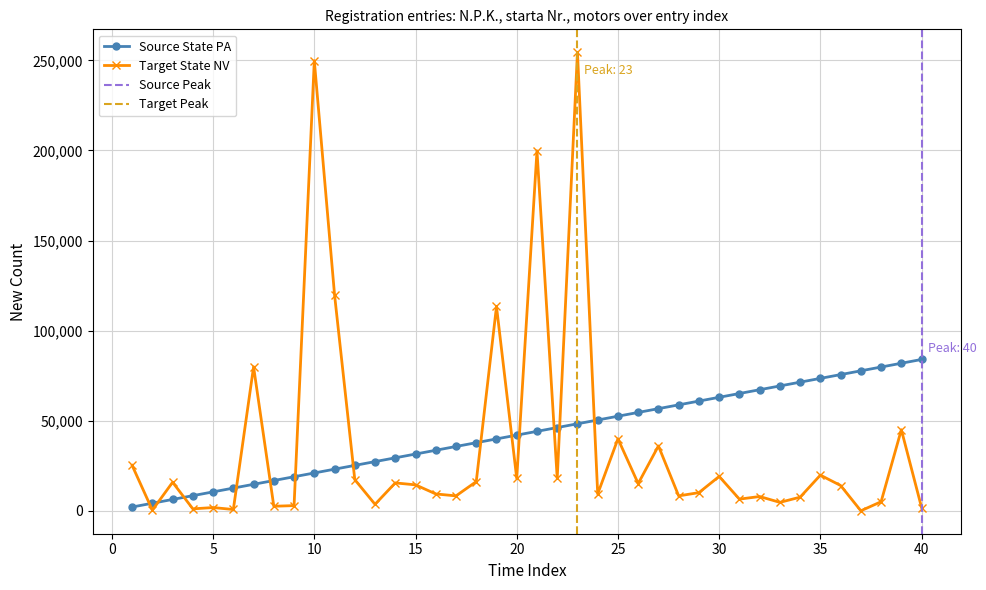

True or false: N.P.K. has more than 1 interior local peaks.

False